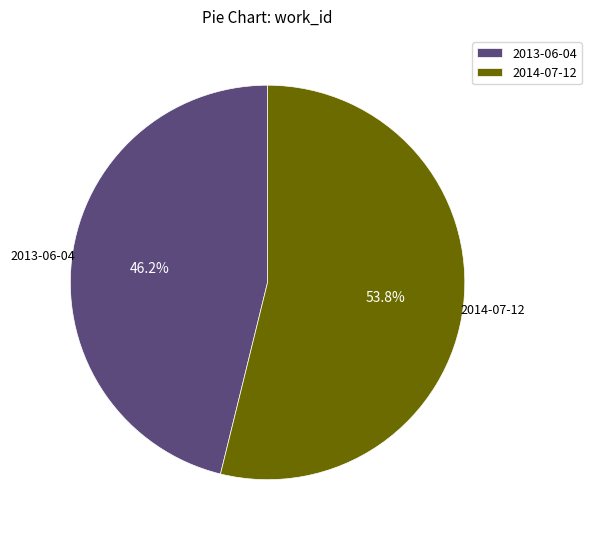

The 2013-06-04 slice represents 46% of the pie. True or false?

True